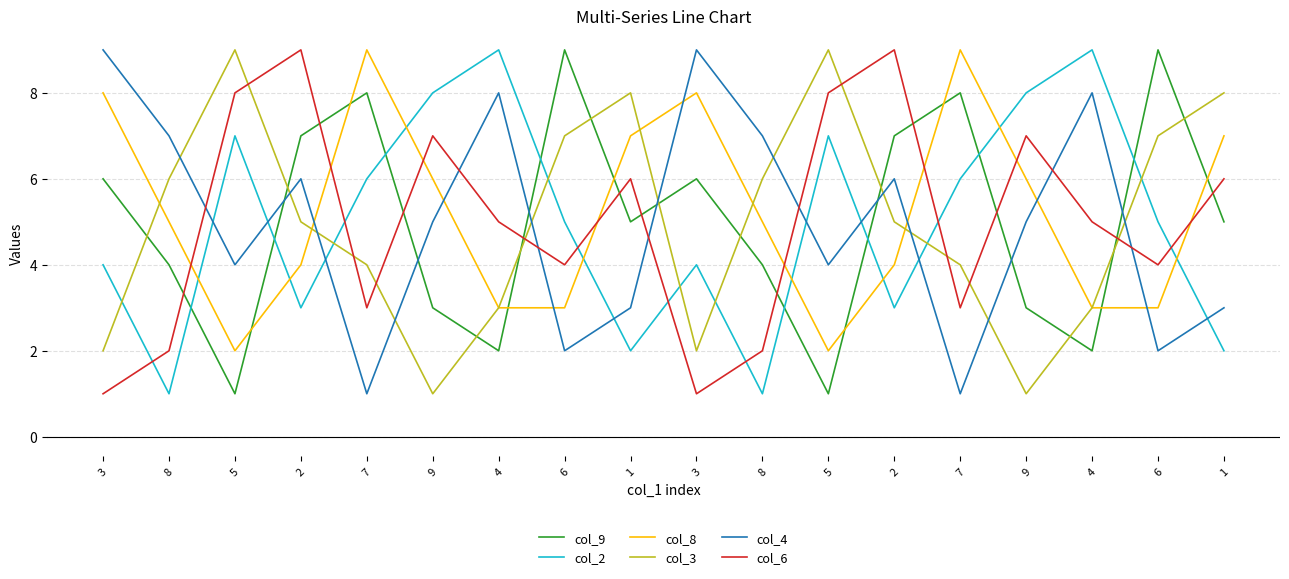

How many distinct data groups are displayed?

6